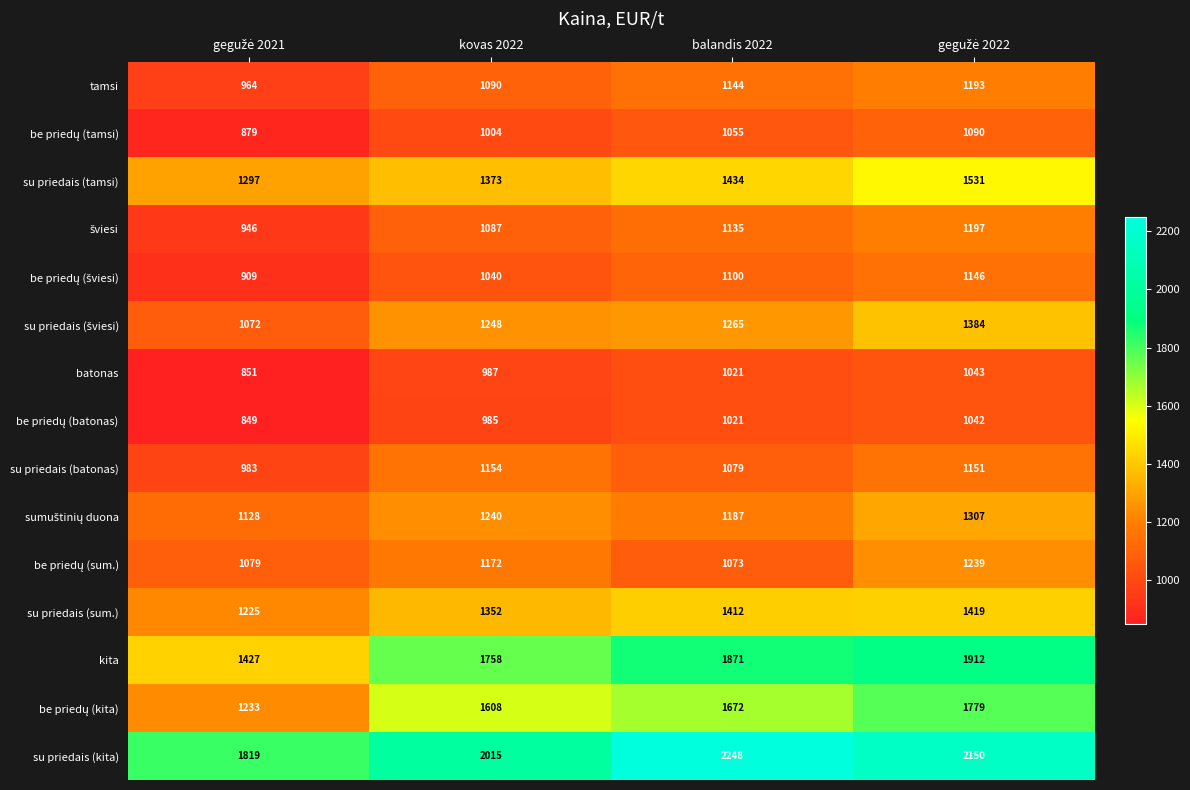

What is the maximum value for kita?

1912